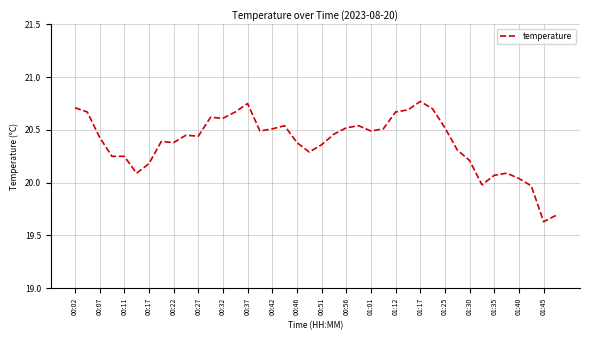

What is the sum of all values?

815.3